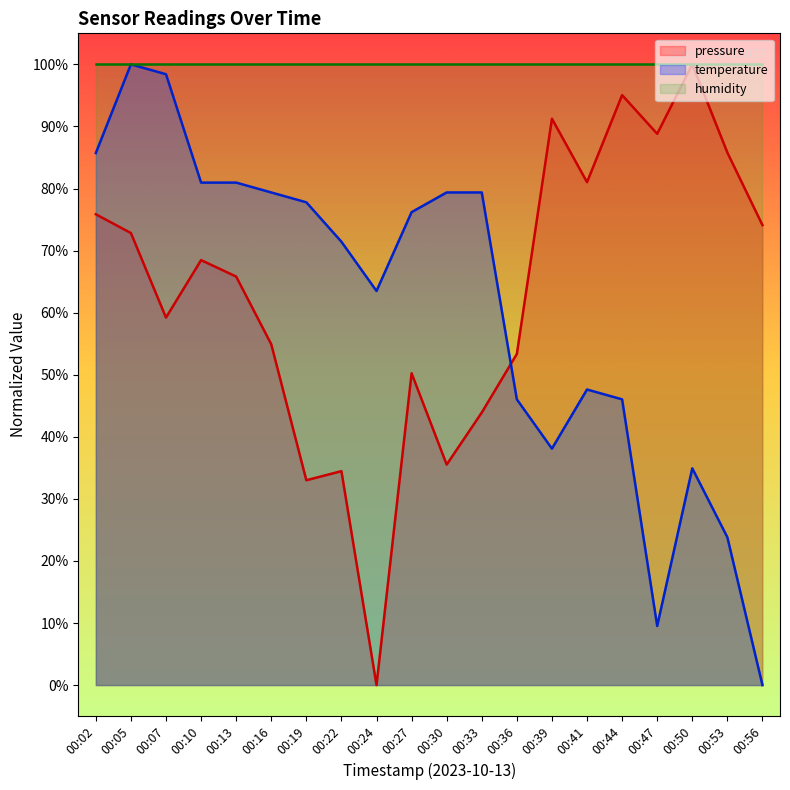

The temperature series shows 100.0 at 00:05. True or false?

True